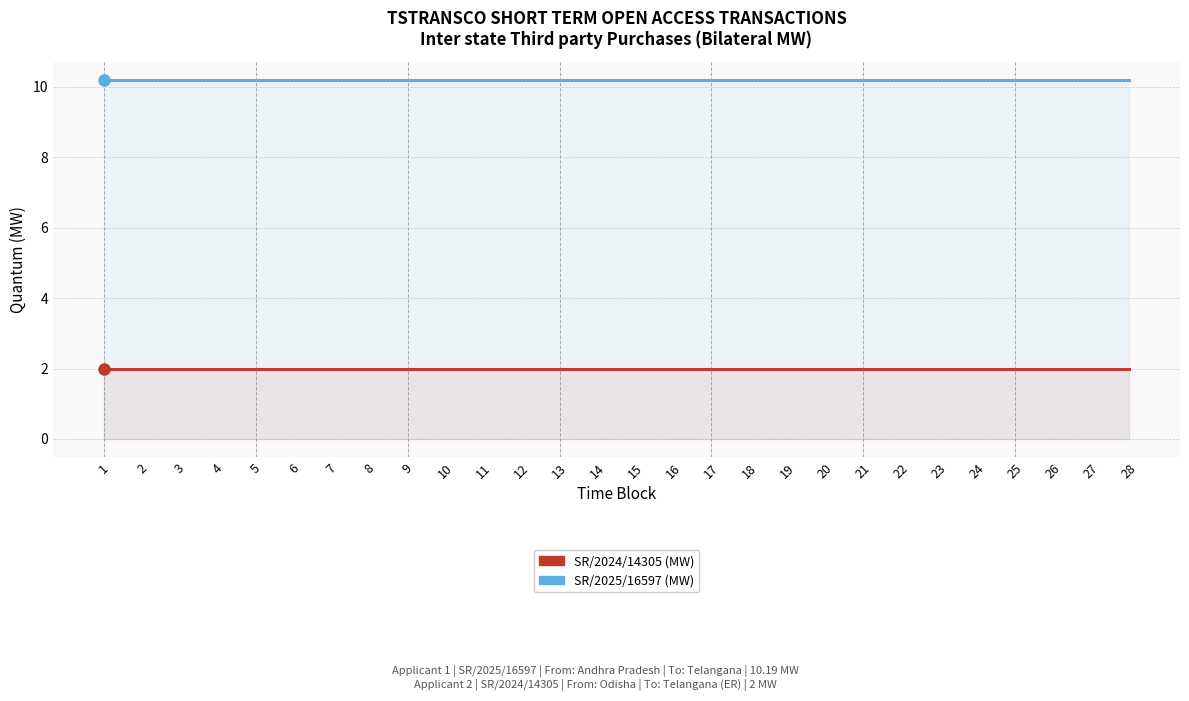

What is the value of the SR/2024/14305 (MW) point at the 21st from the left?

2.0